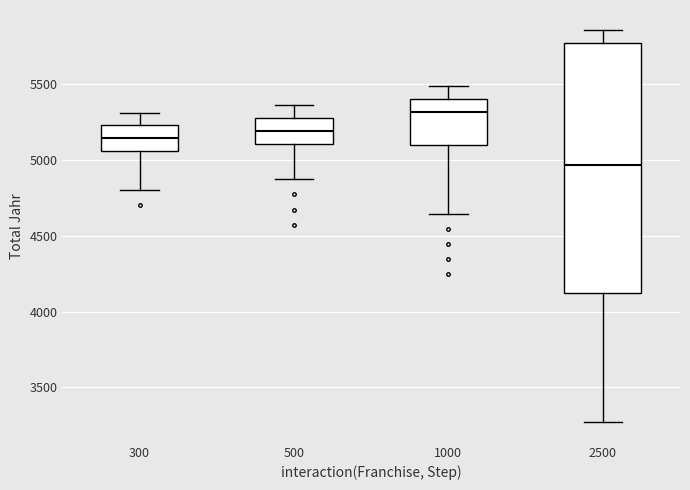

Where does the median line of the box at x = 500 sit on the y-axis? The values are not printed on the chart, so give them approximately, as read against the axis.

5200